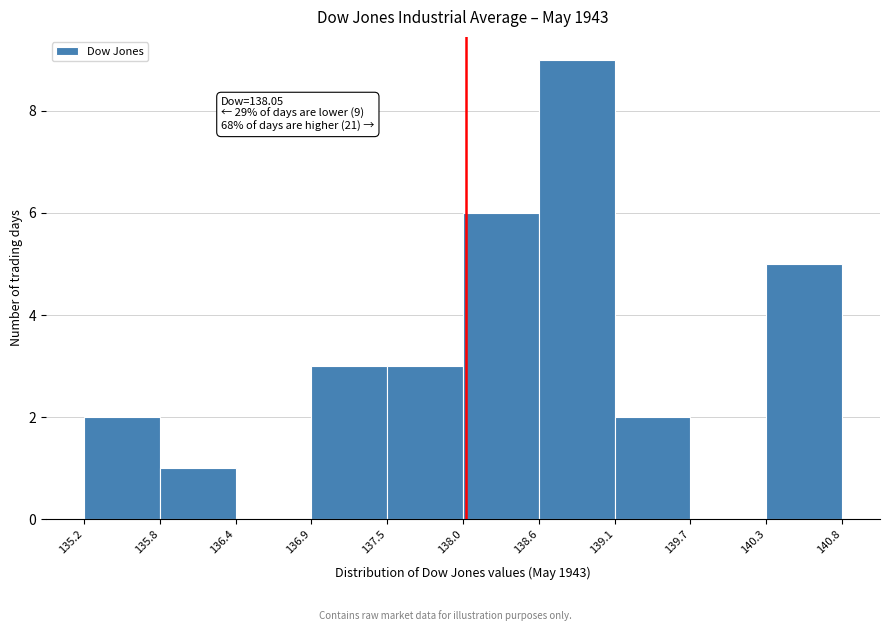

Which range on the x-axis has the tallest bar?

138.6 to 139.1